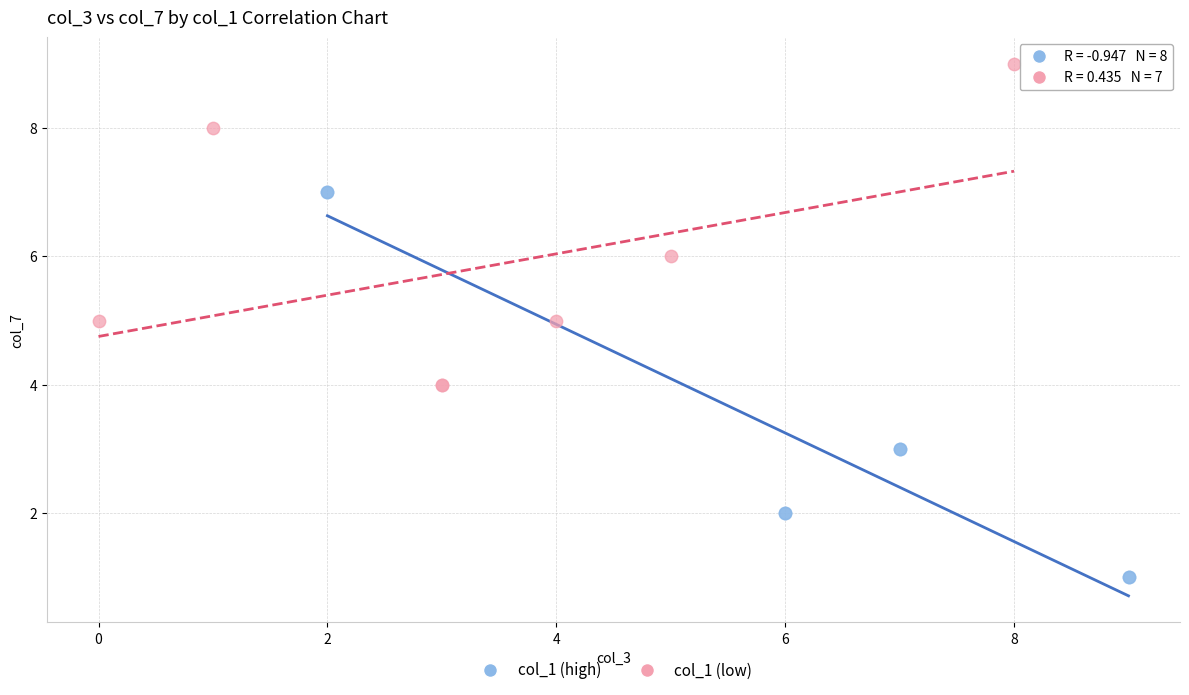

Which series contains the lowest Y value?

col_1 (high)